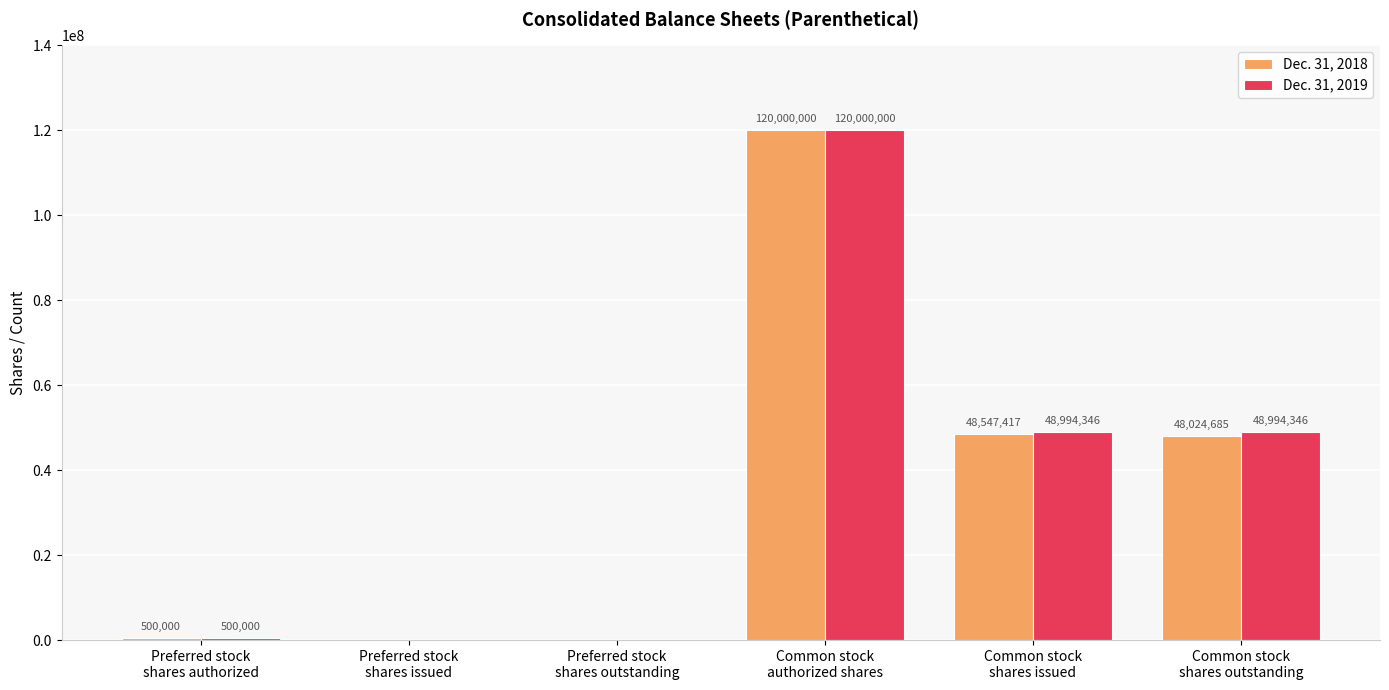

What is the maximum value for Dec. 31, 2018?

120000000